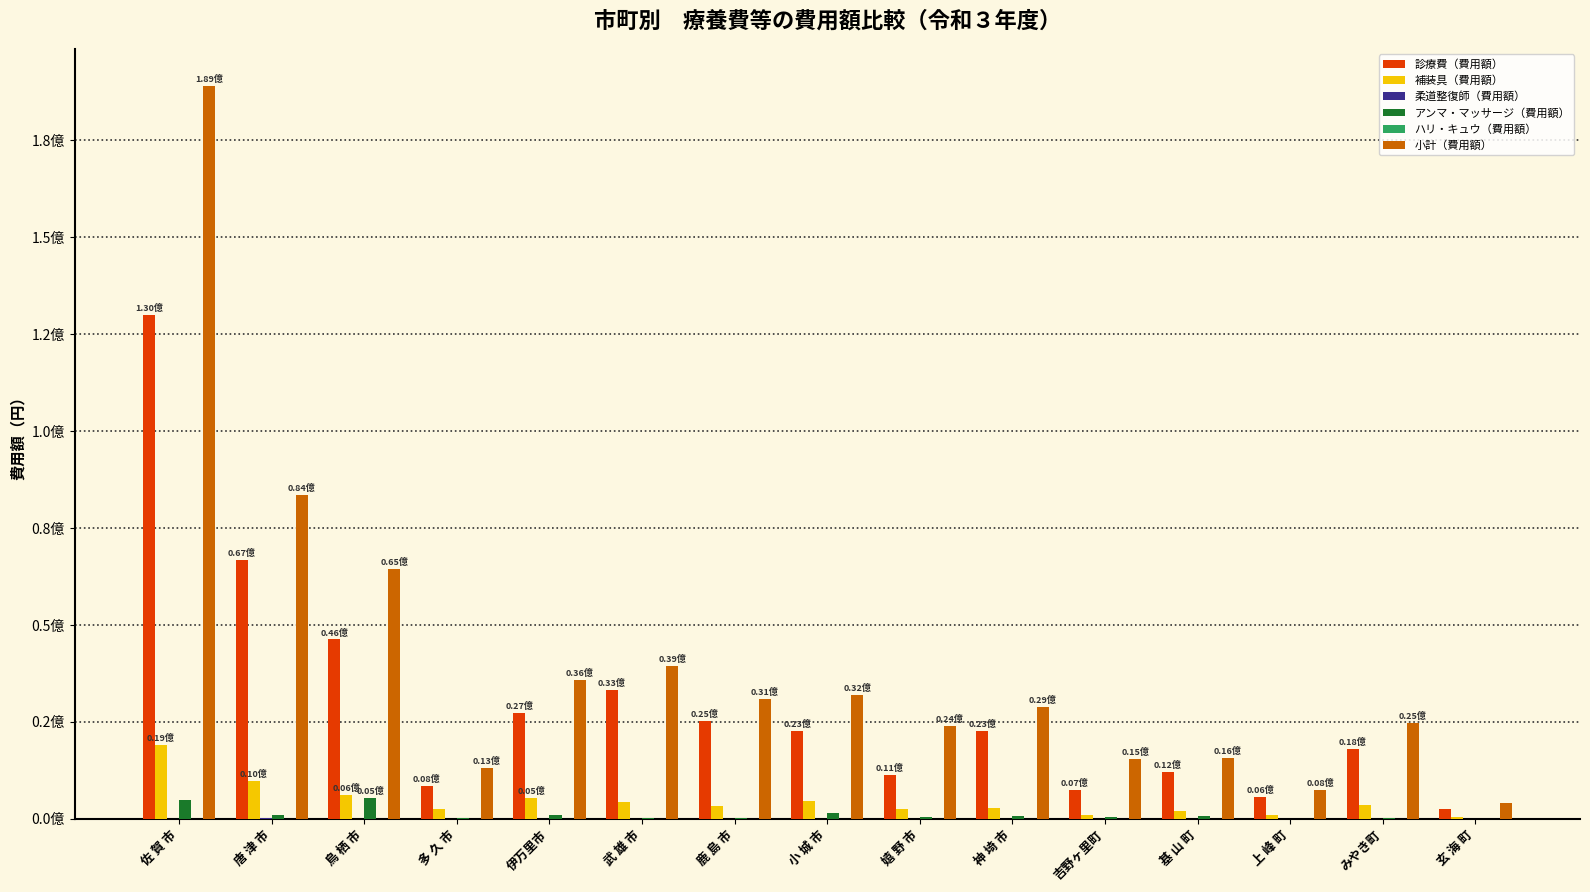

Does the chart contain stacked bars?

No